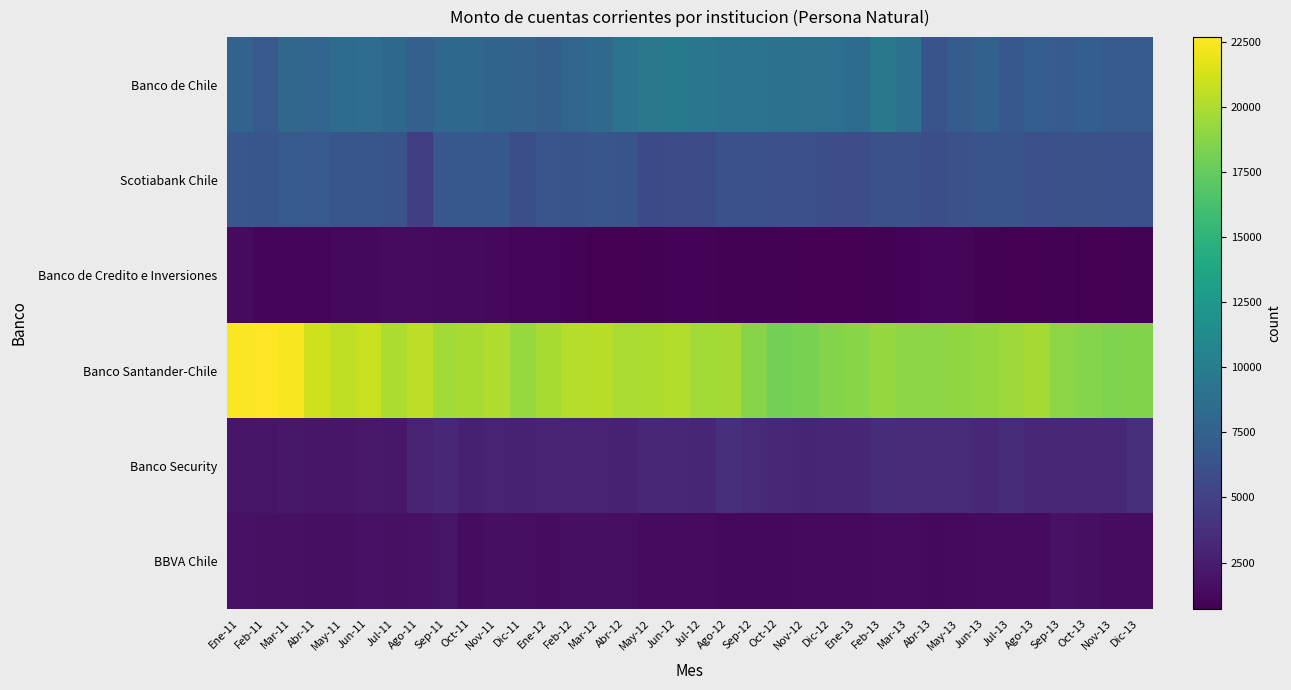

At which category does the chart reach its minimum across all series?

Dic-12